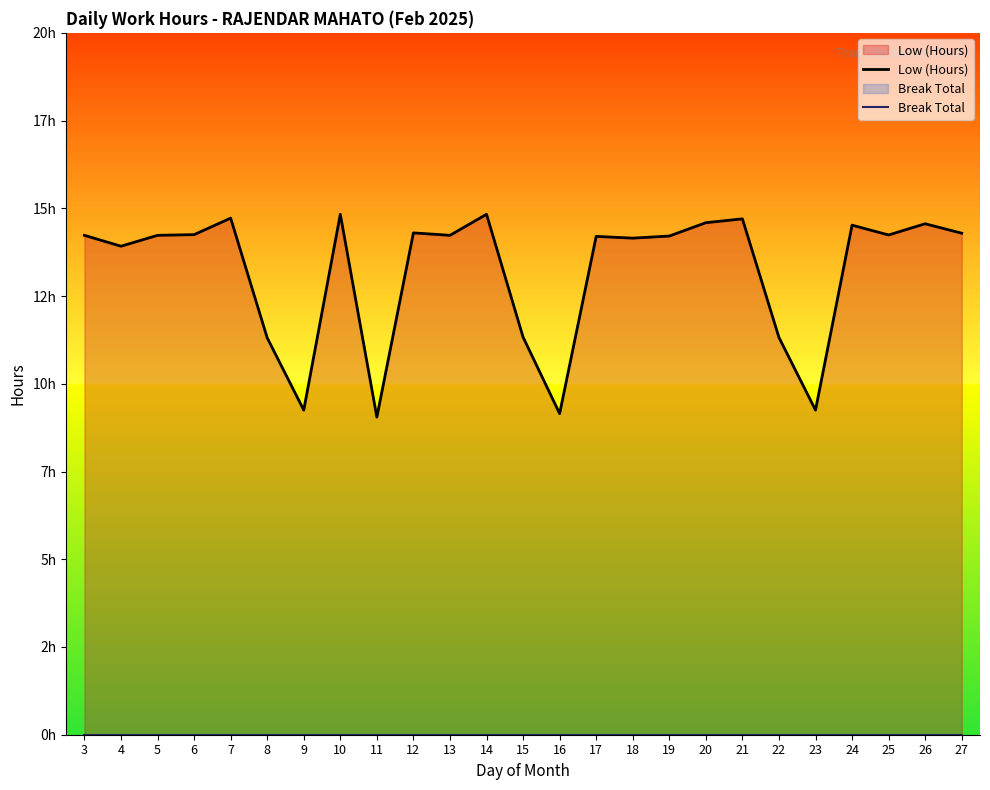

Where is the first local minimum for Low (Hours)?

4